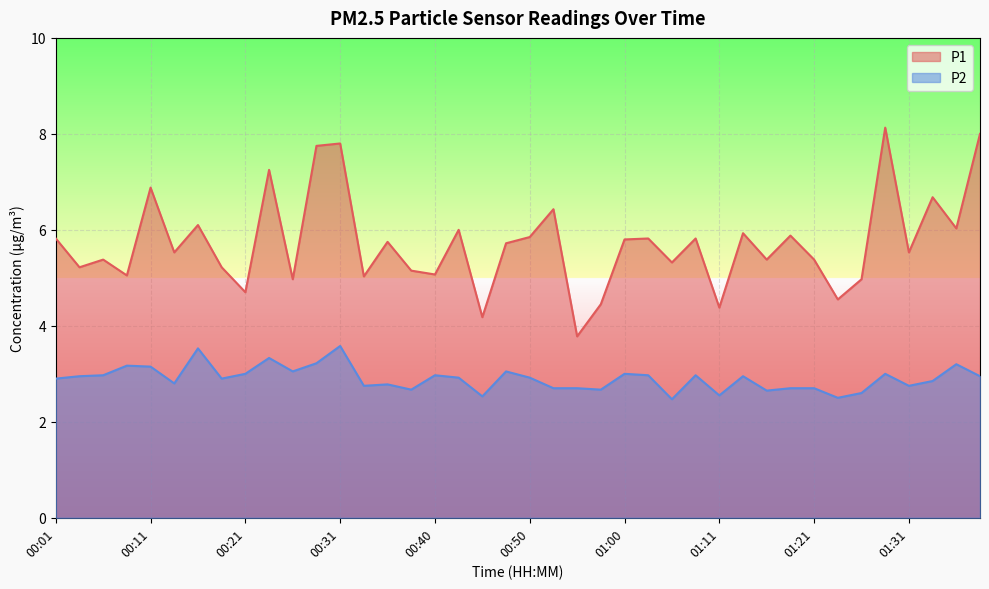

In P1, how many points are higher than both neighbors (excluding endpoints)?

14